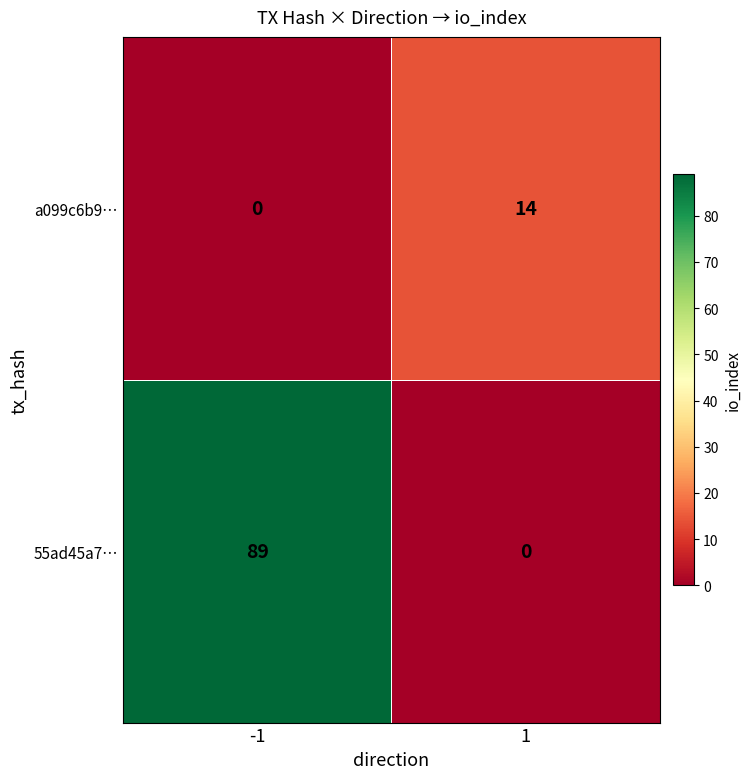

How many values in a099c6b9… are above zero?

1